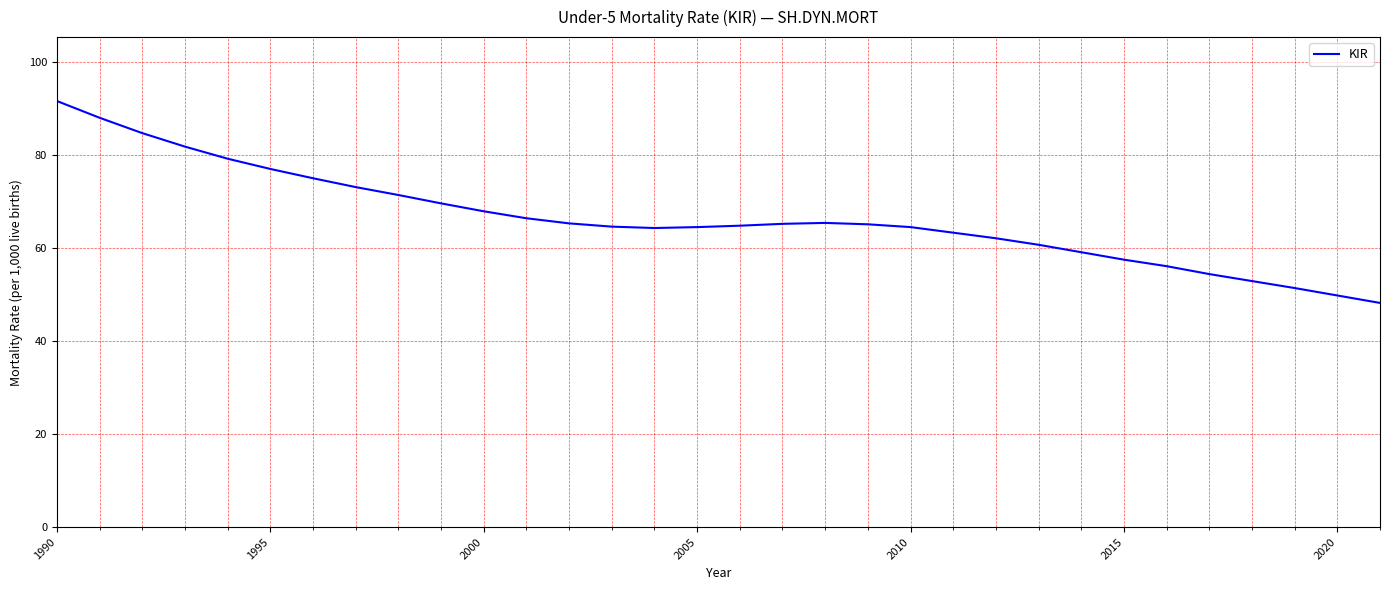

What is the greatest value displayed?

91.6